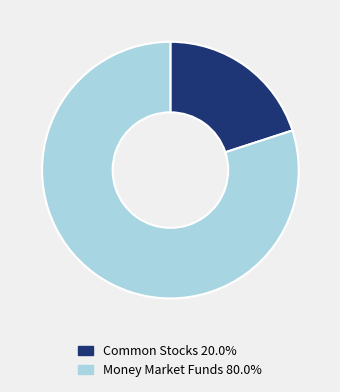

Is there a majority slice in this chart?

Yes